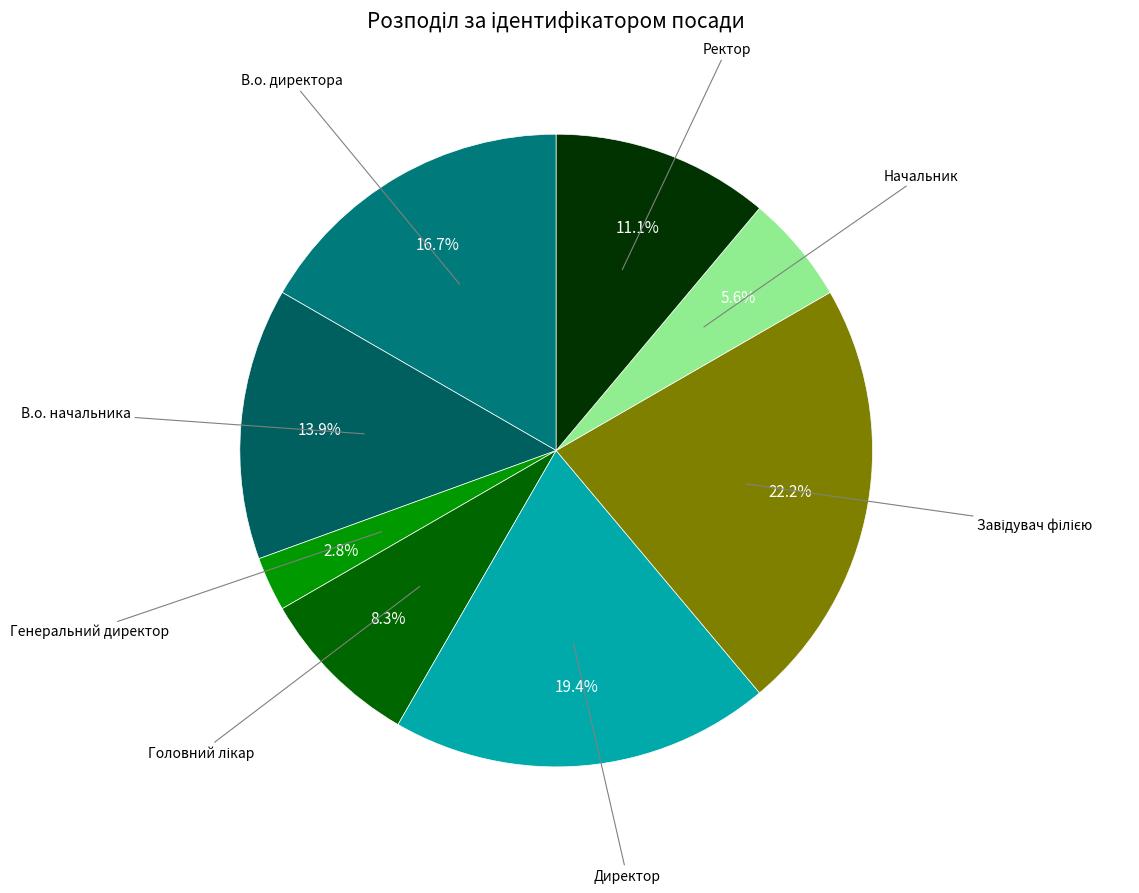

How many slices are in this pie chart?

8